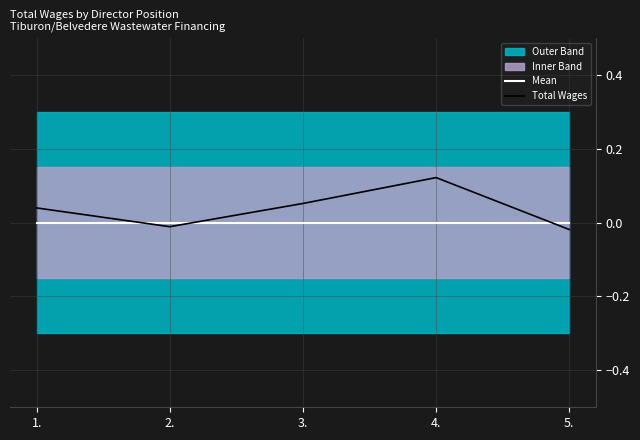

At which label does Total Wages reach its peak?

4.